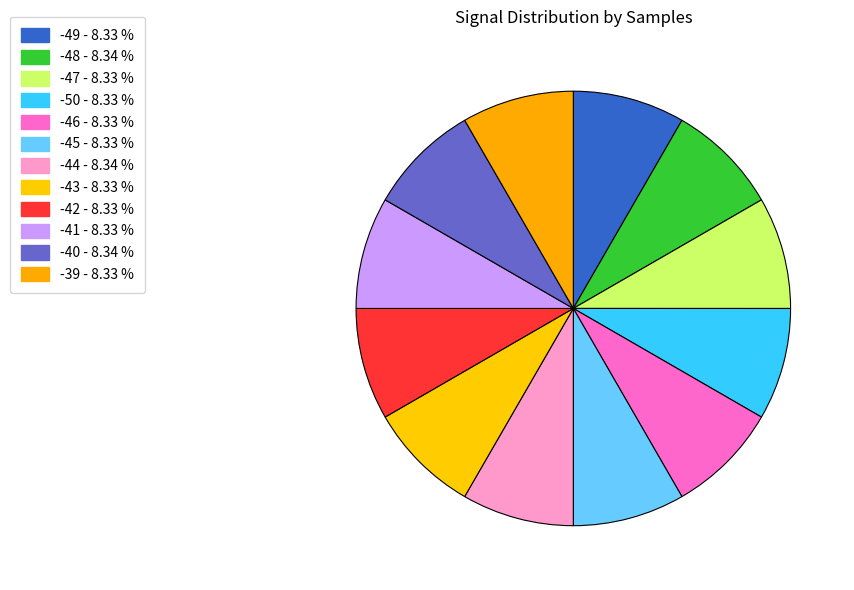

To the nearest percent, what is the average slice percentage?

8%